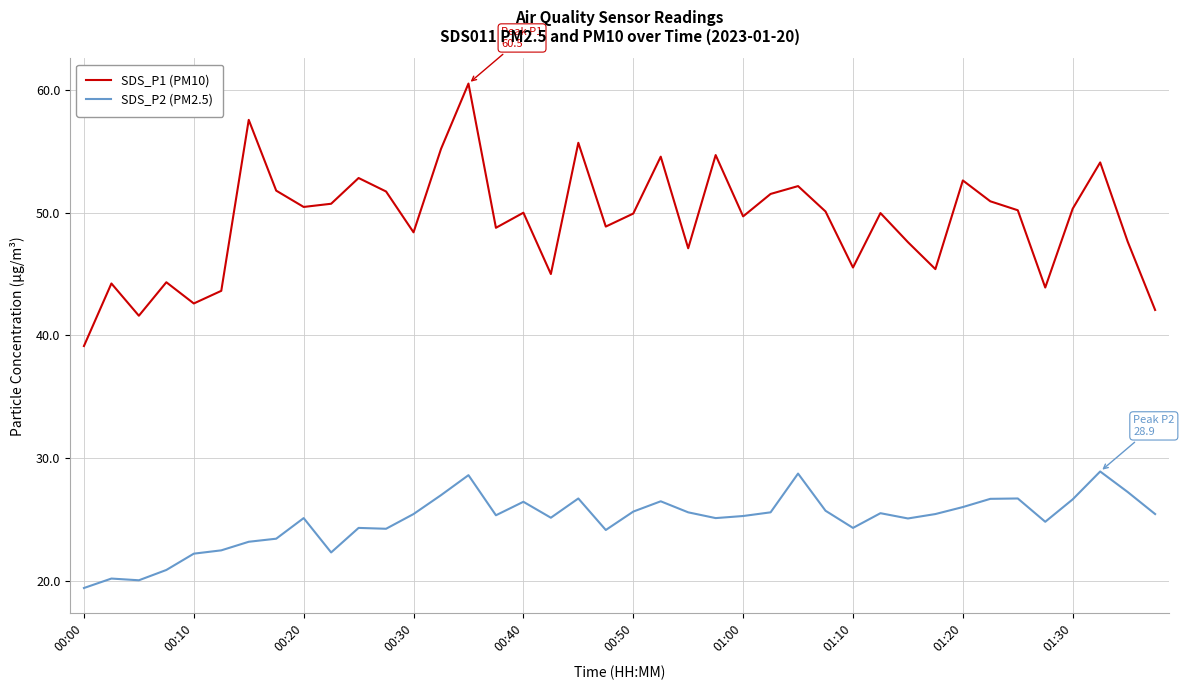

Which series has the largest range (max minus min)?

SDS_P1 (PM10)